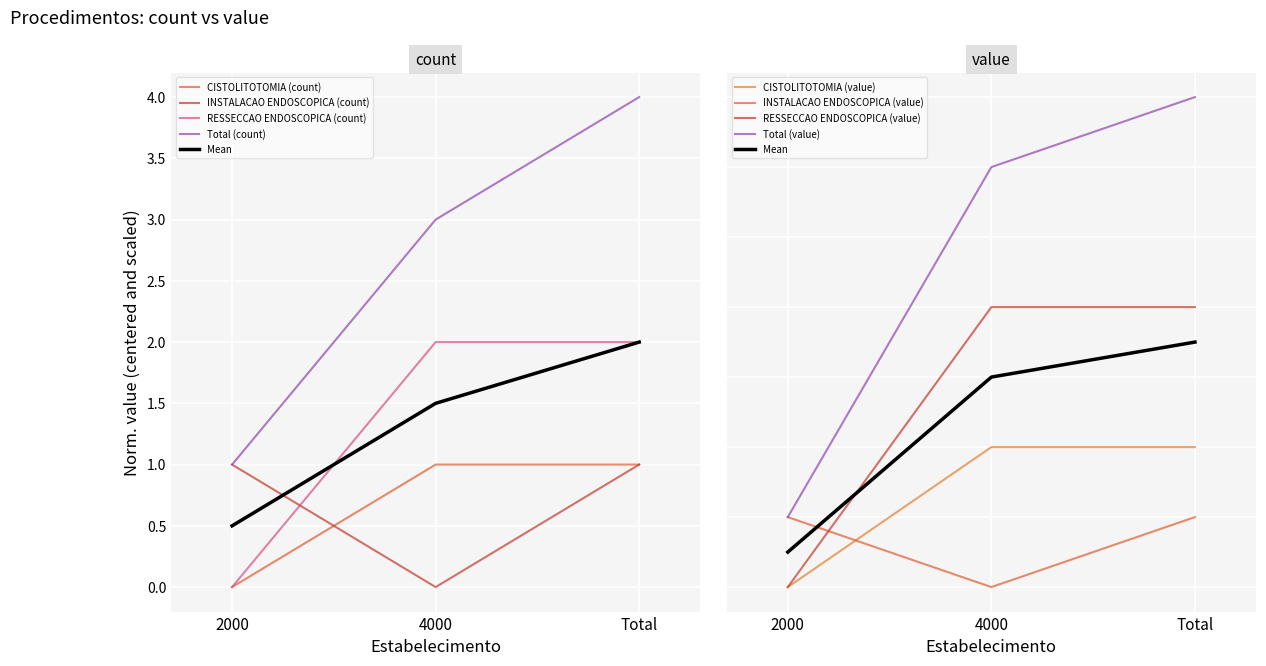

What position from the left is Total?

3